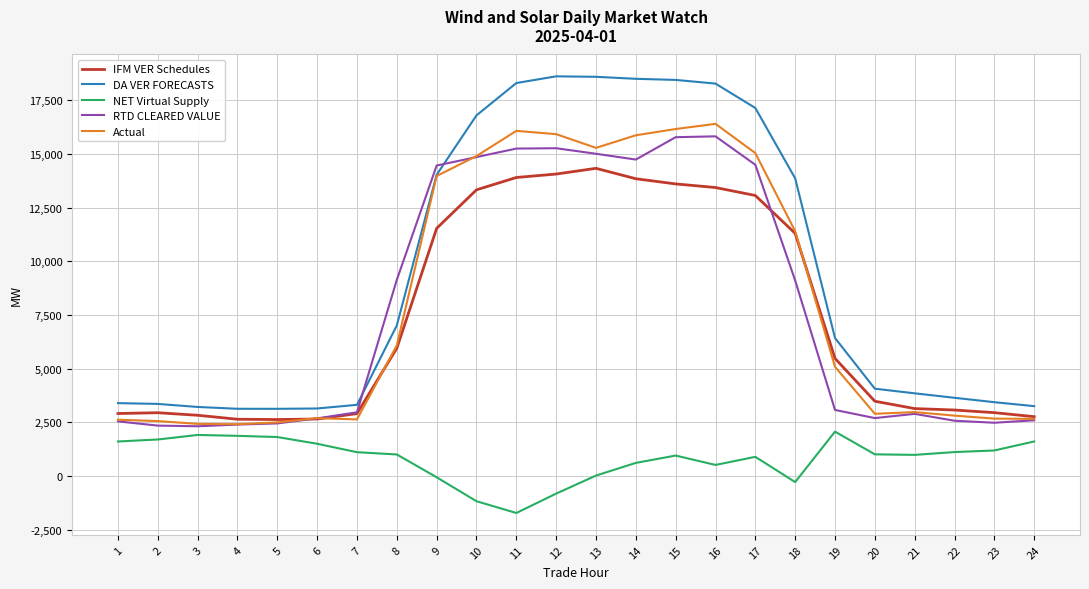

What is the total value across all series at 8?

29188.8